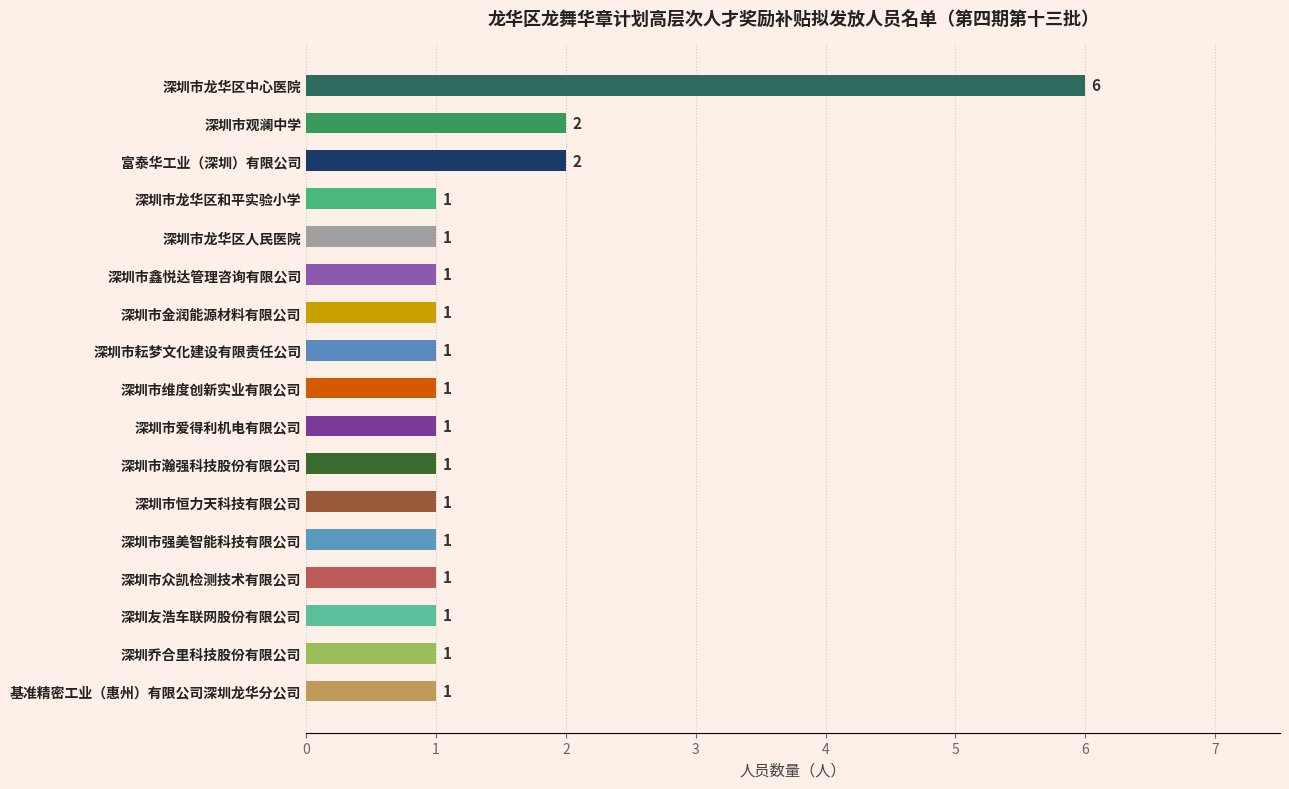

What is the difference between the second highest and second lowest values?

1